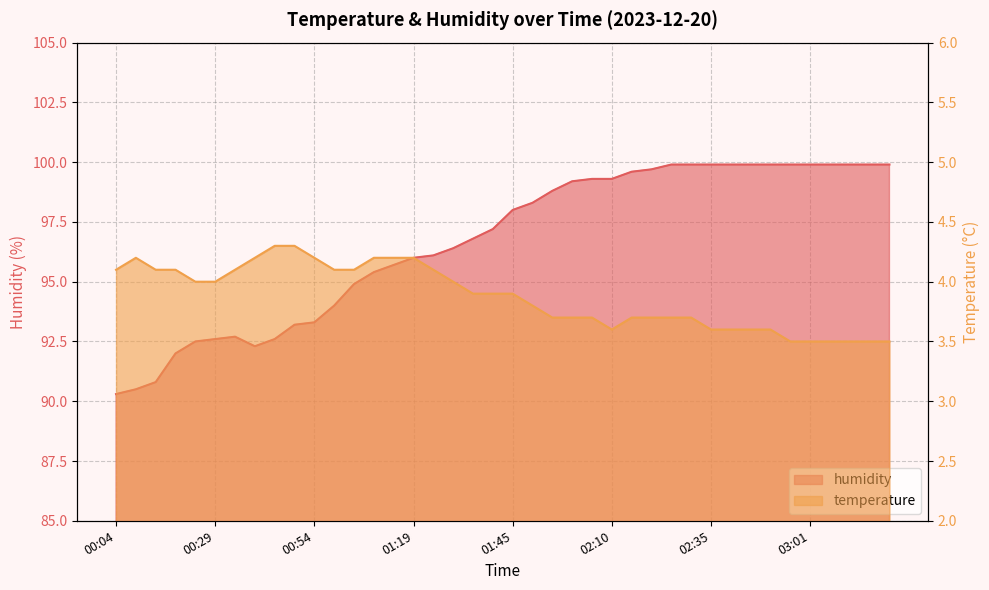

True or false: humidity and temperature intersect in this chart.

False